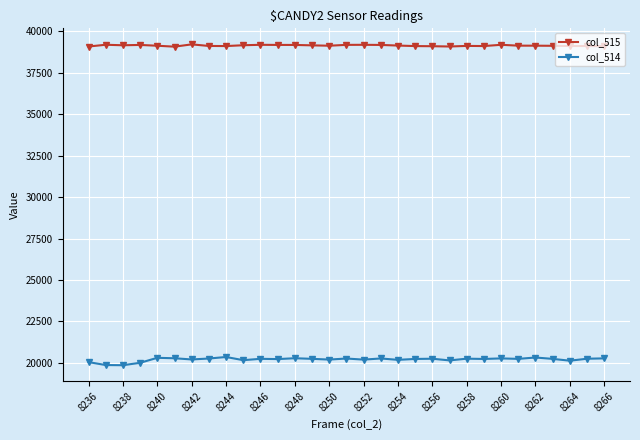

Count the number of categories in the chart.

31